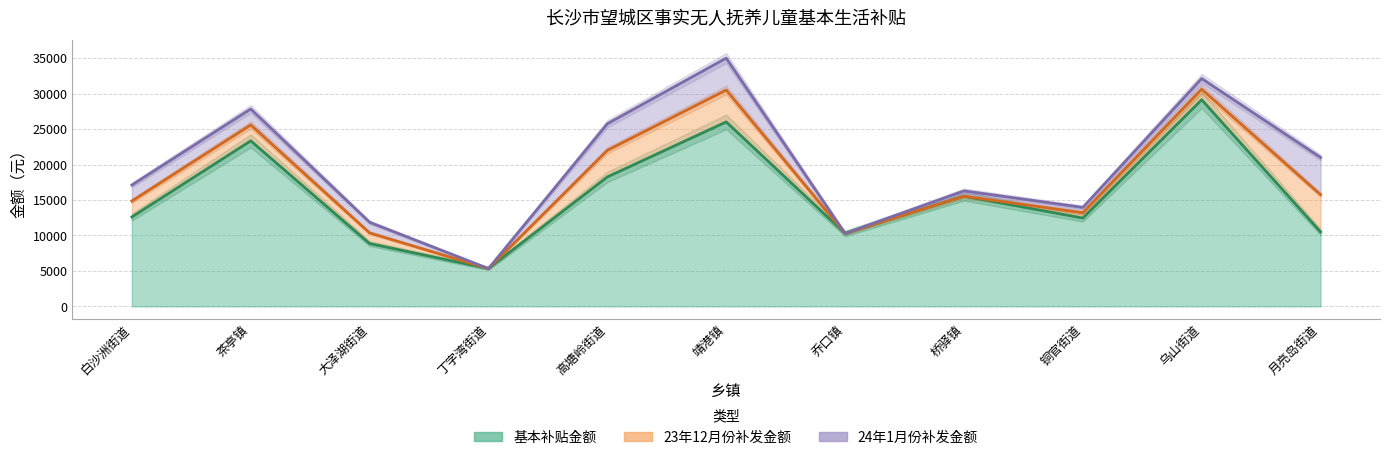

What is the total value across all series at 茶亭镇?

27839